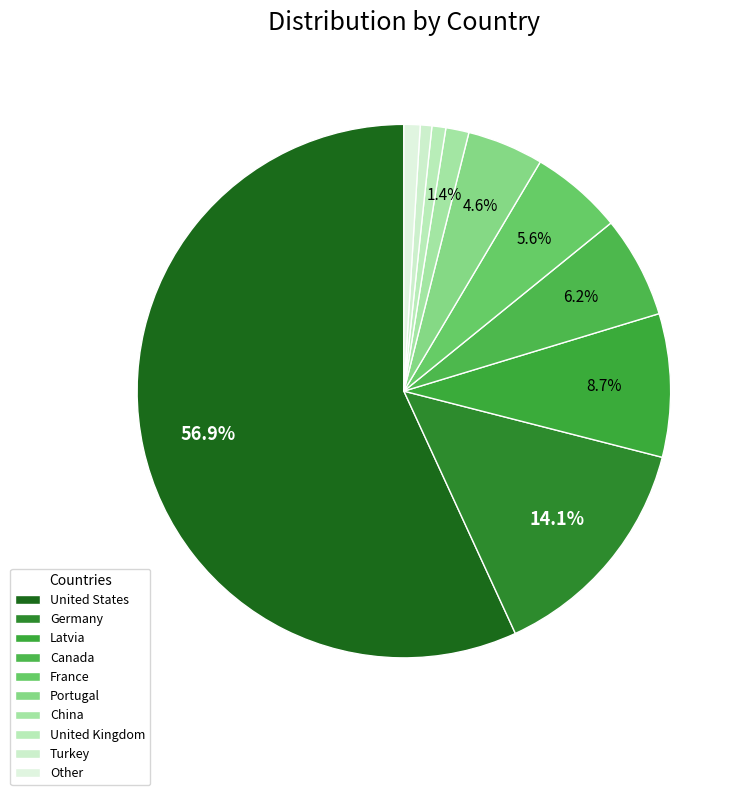

To the nearest percent, what is the difference between the Germany and Portugal slice percentages?

10%